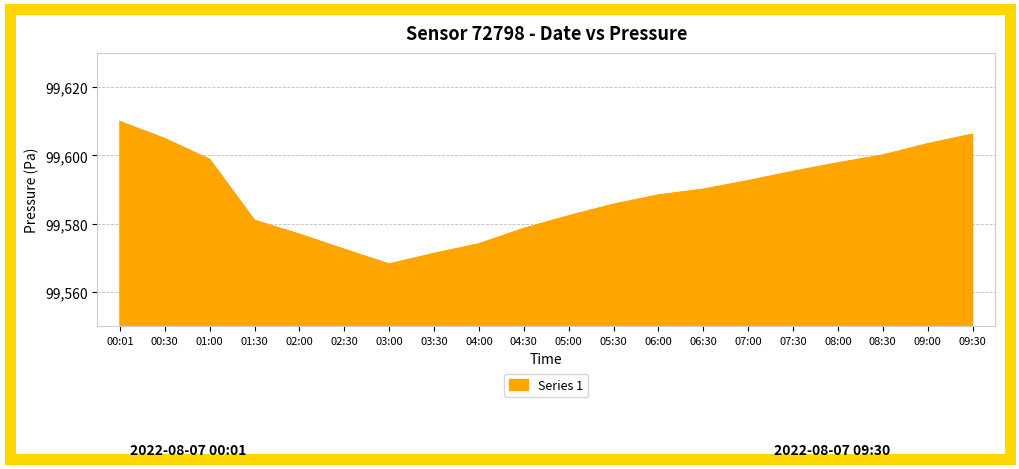

What is the change in value from 01:00 to 04:00?

-24.7